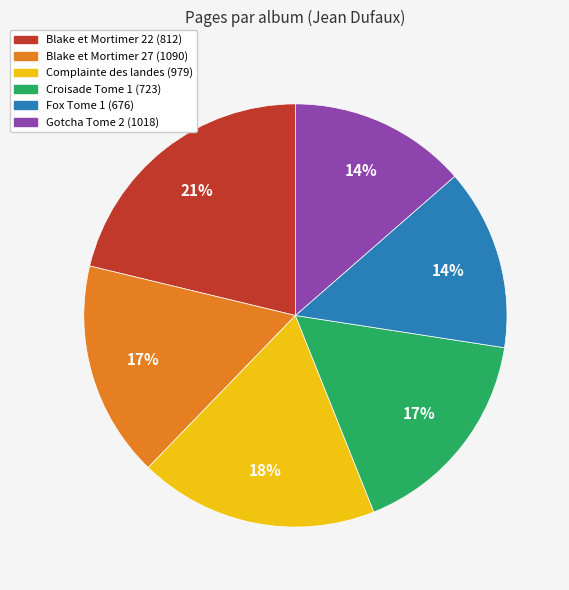

Does Fox Tome 1 (676) represent more than half of the total?

No